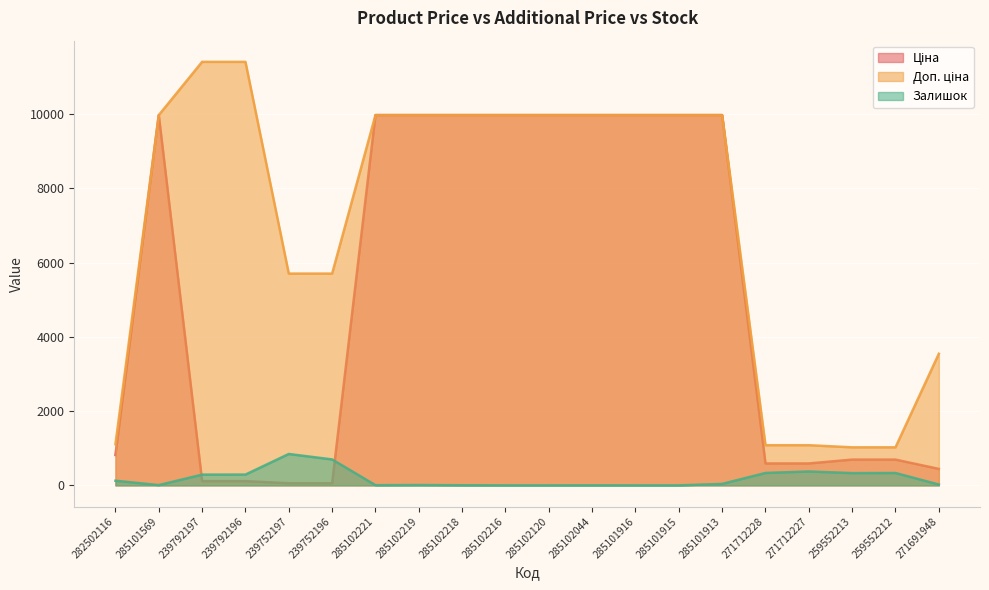

What is the difference between the Залишок values at 285101569 and 259552213?

323.0